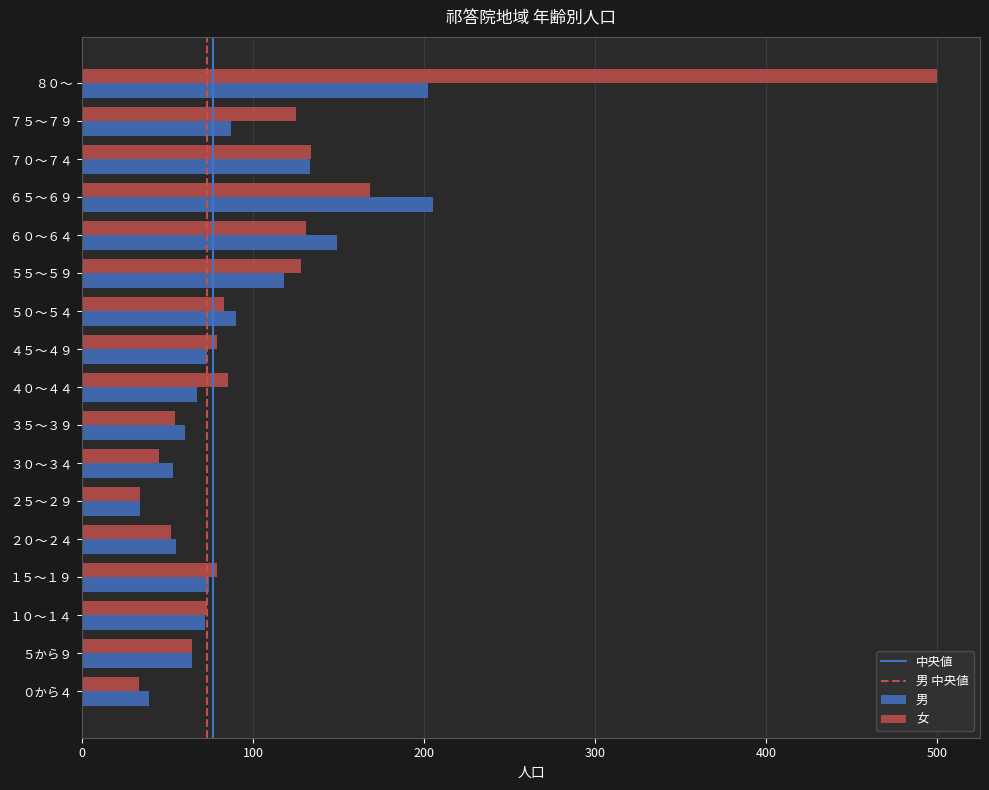

What is the maximum value for 男?

205